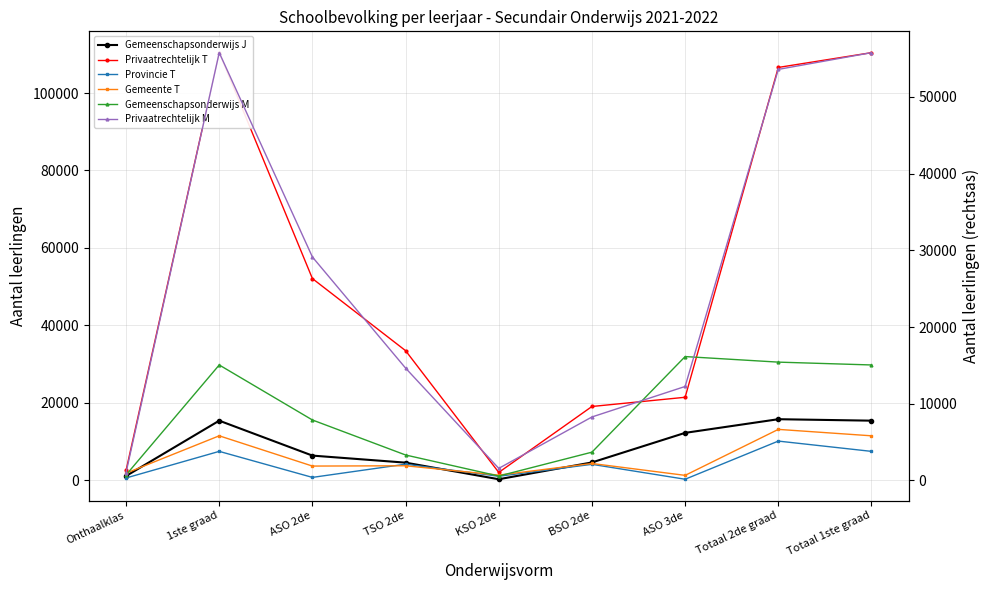

What is the label of the 3rd point from the right?

ASO 3de